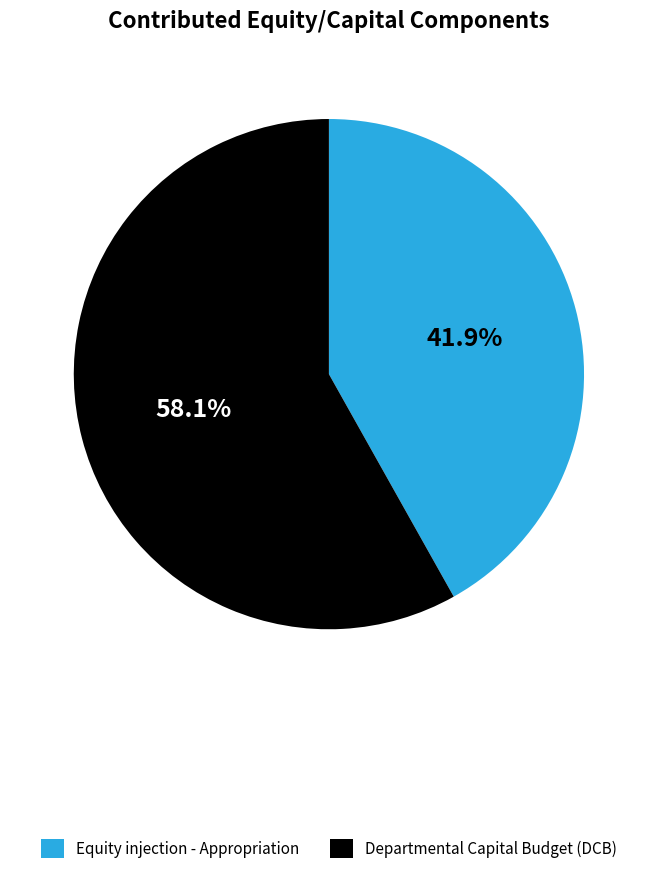

How many segments does this pie chart have?

2